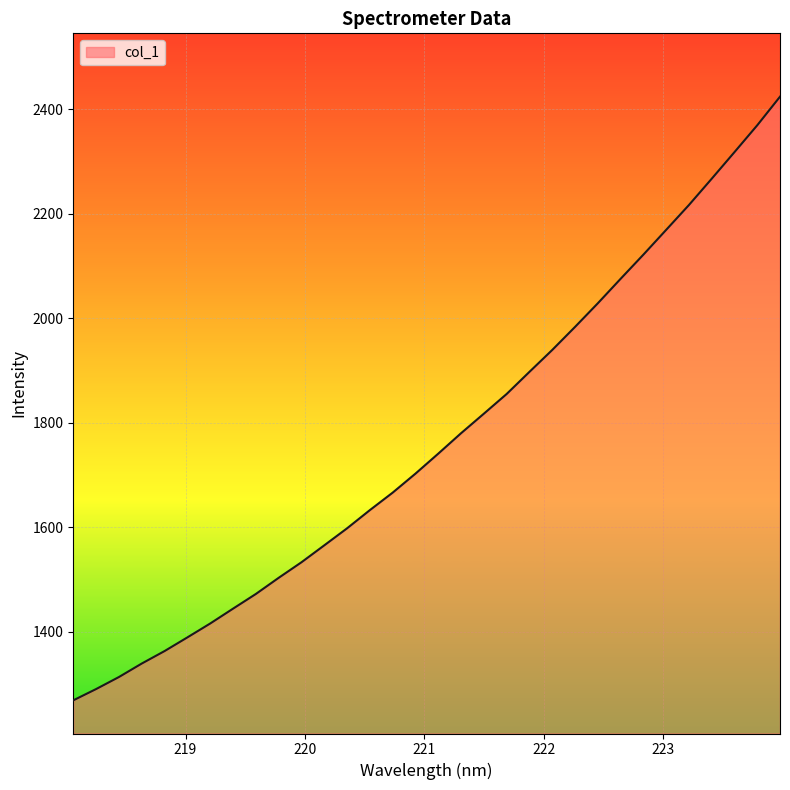

What is the difference between the maximum and minimum values?

1155.0